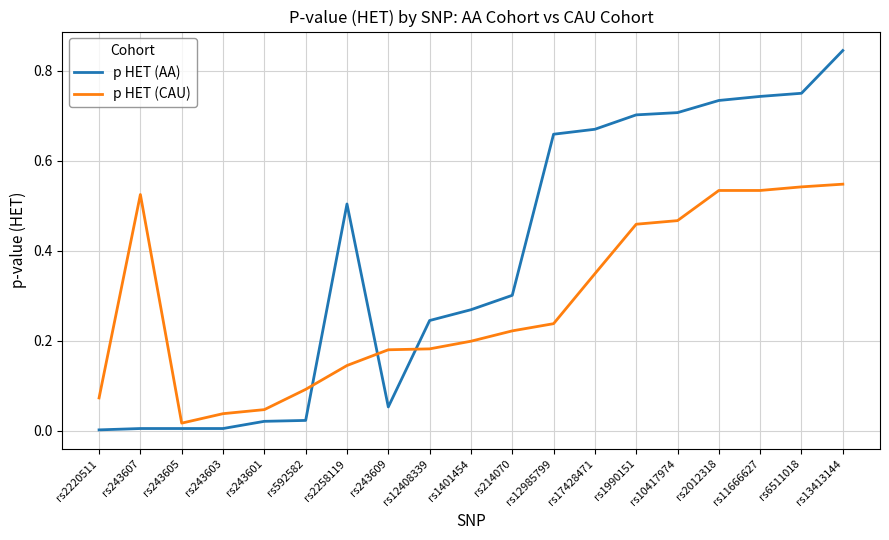

Which series has the largest range (max minus min)?

p HET (AA)